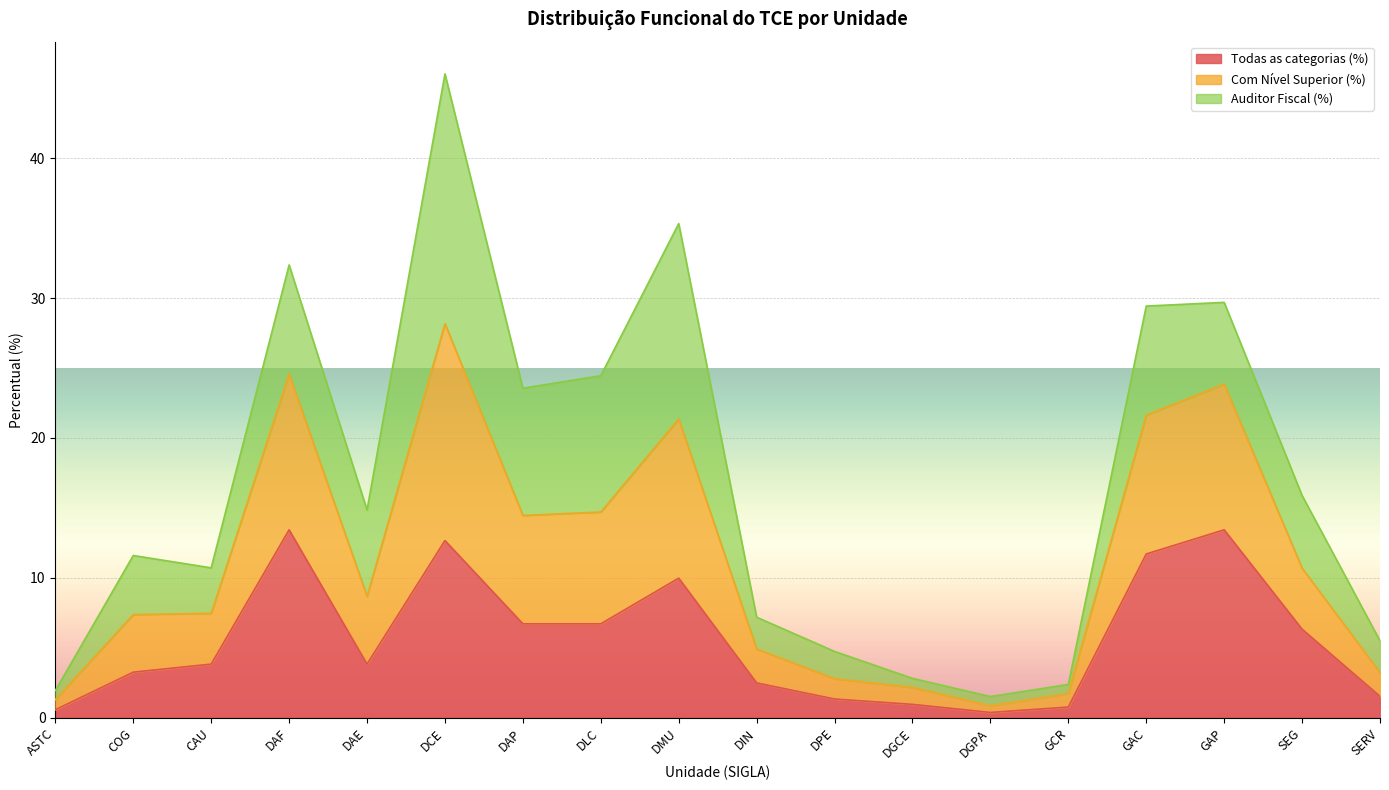

Which has a higher value, DGCE or SEG?

SEG